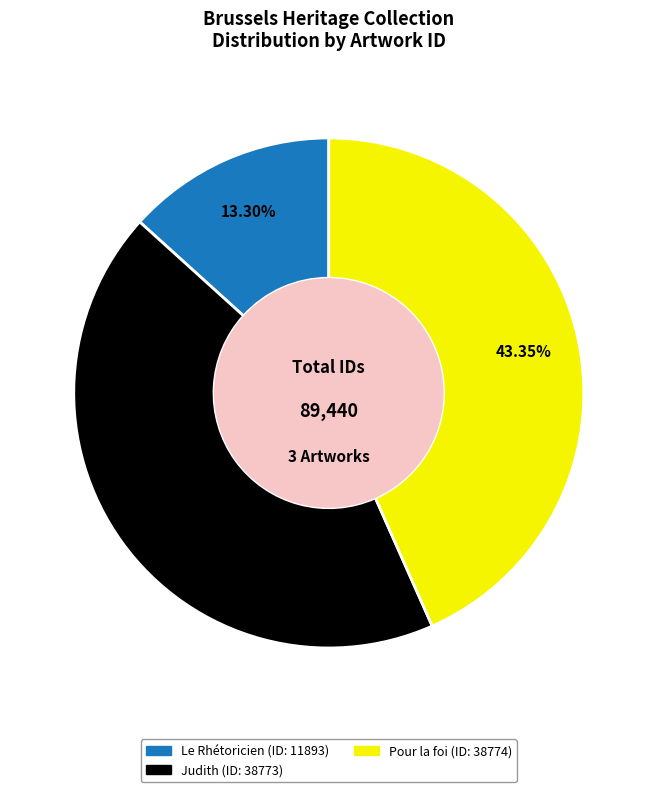

How much of the chart is everything except Pour la foi?

56.6%